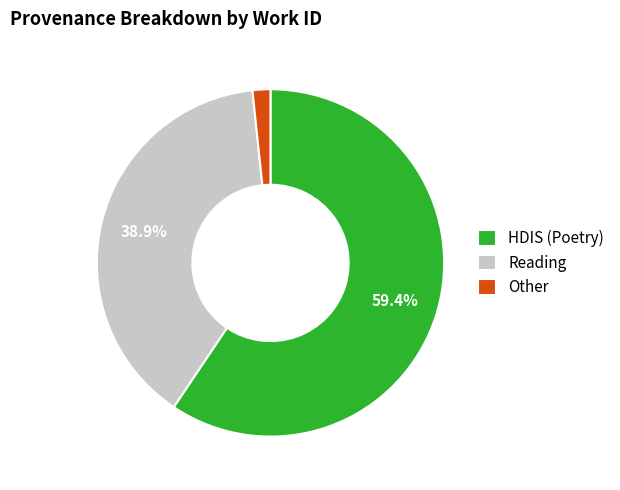

What portion of the pie excludes HDIS (Poetry)?

40.6%